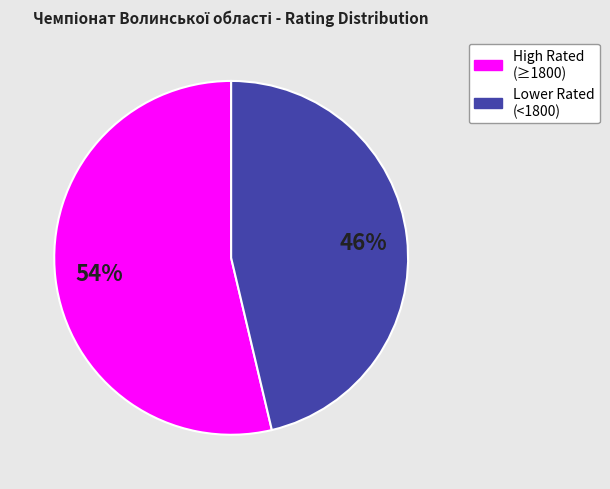

To the nearest percent, what is the average slice percentage?

50%